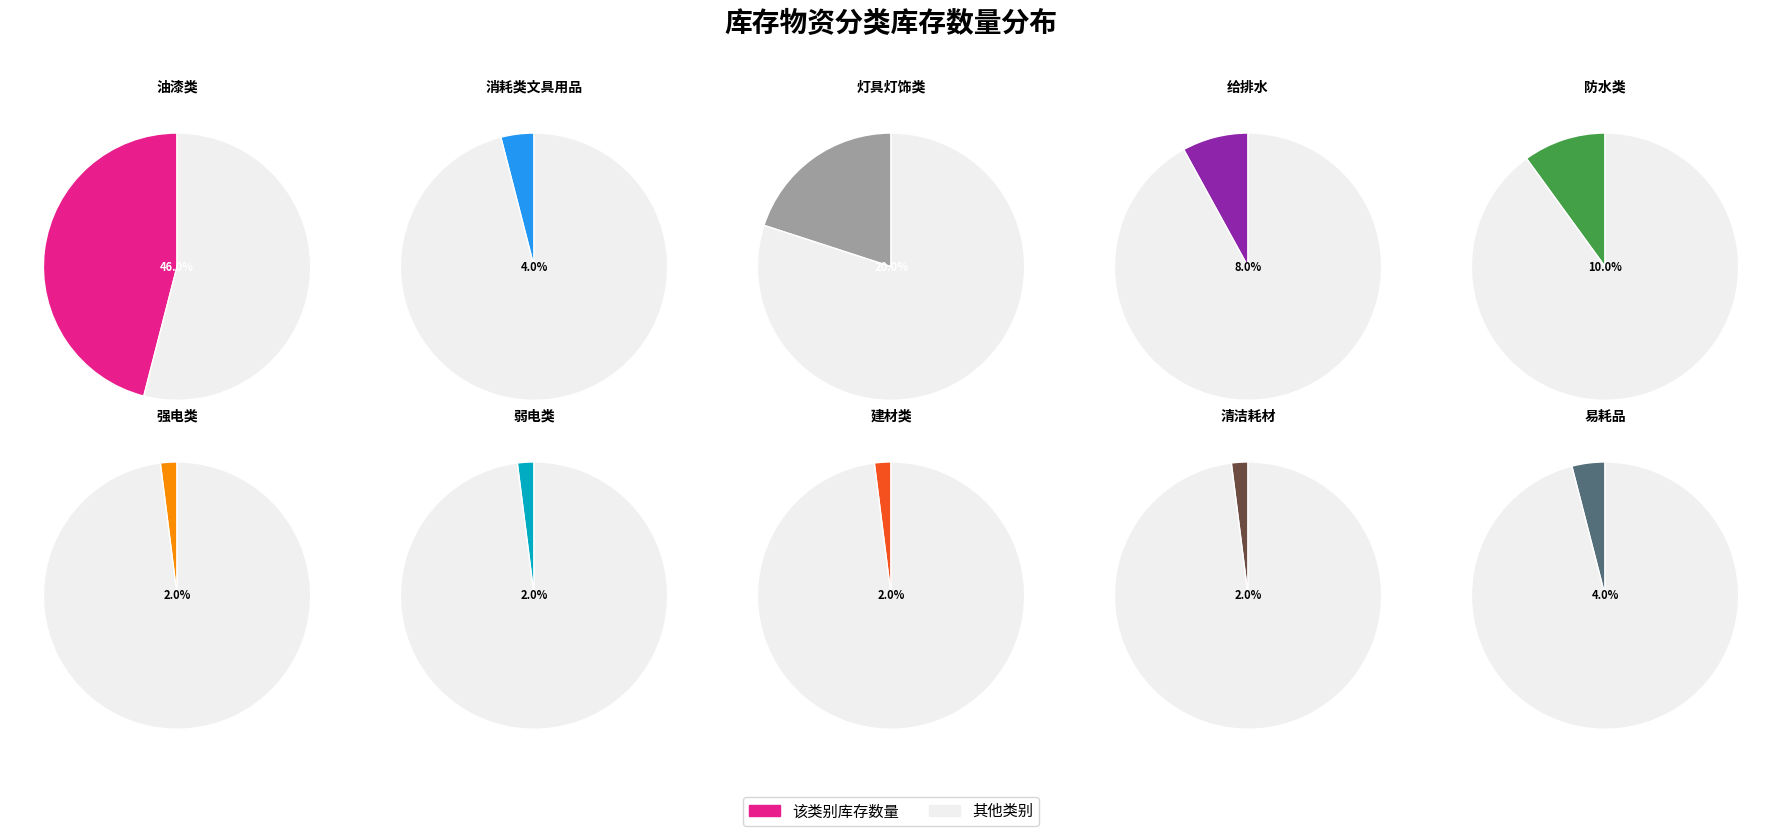

Between 强电类 and 防水类, which is larger?

防水类